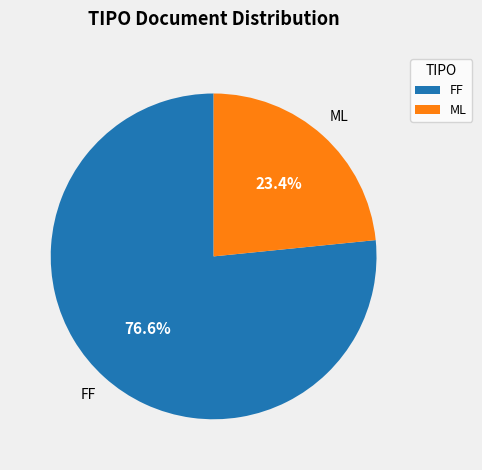

What is the largest slice in the pie chart?

FF